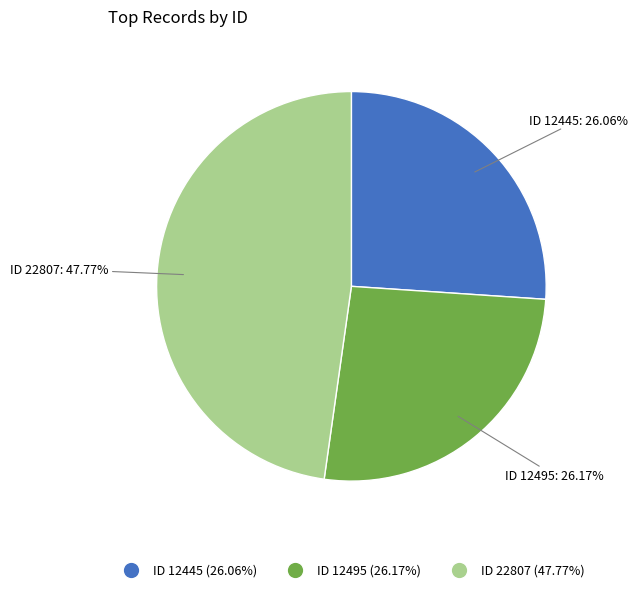

Is the sum of ID 12445 (26.06%) and ID 12495 (26.17%) greater than half?

Yes